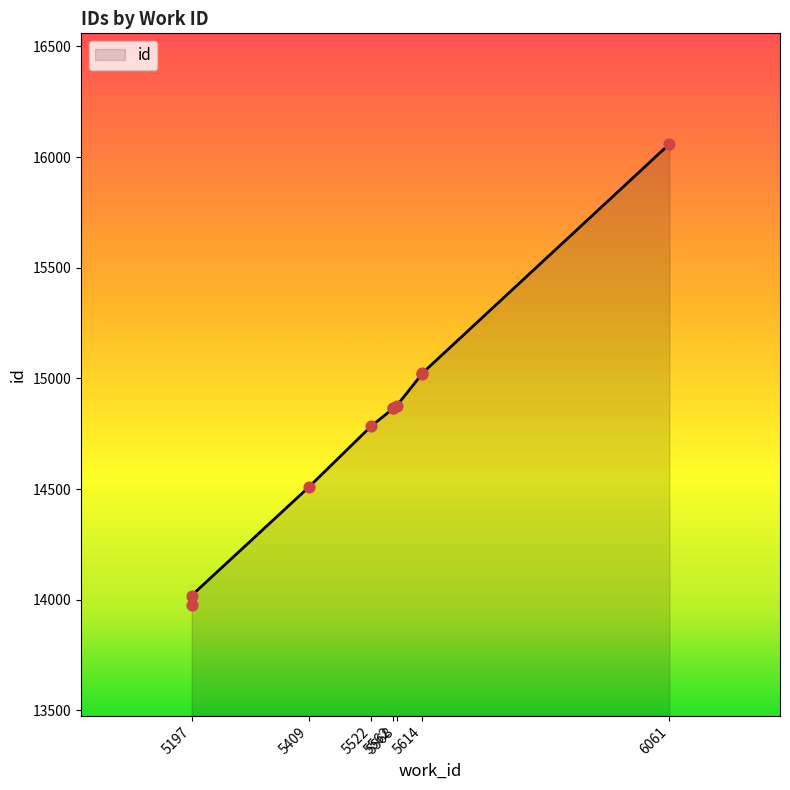

What is the change in value from 5522 to 5614?

+236